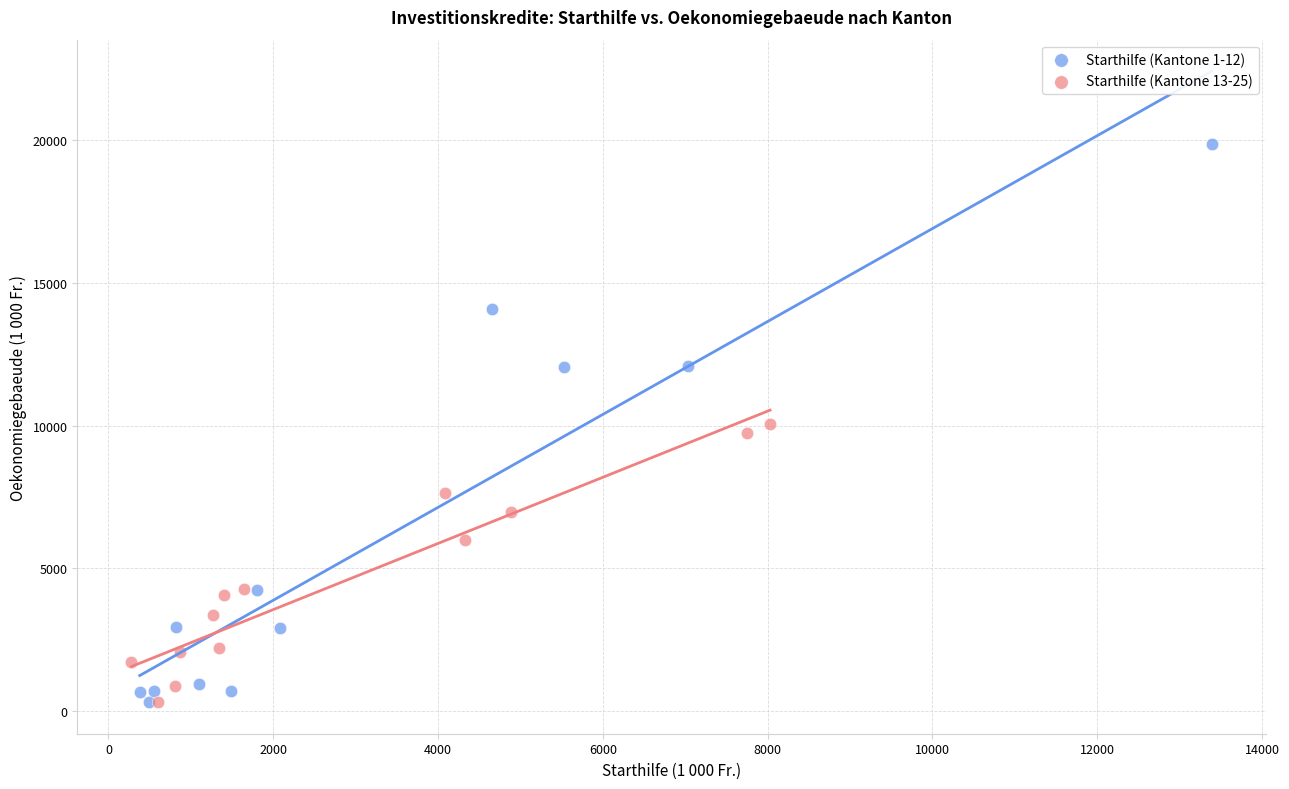

Which series contains the highest Y value?

Starthilfe (Kantone 1-12)